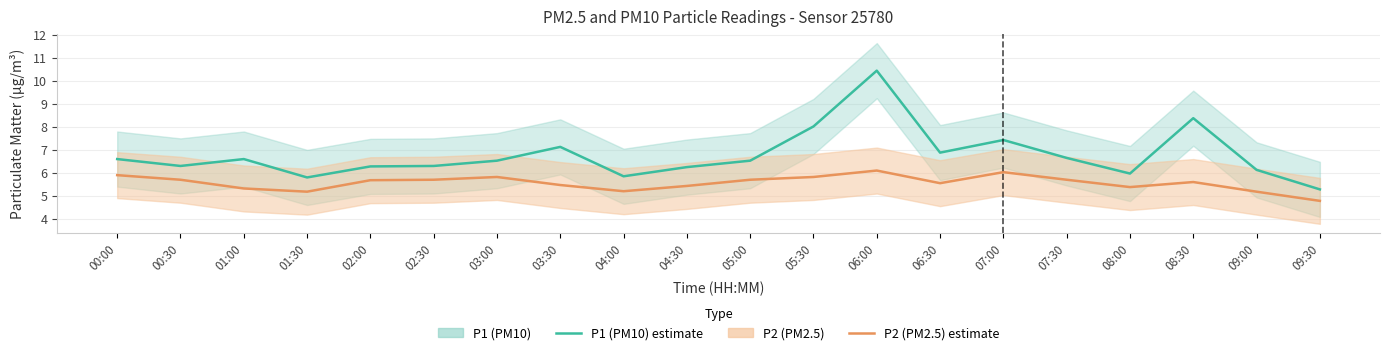

Which series has the largest total across all categories?

P1 (PM10)